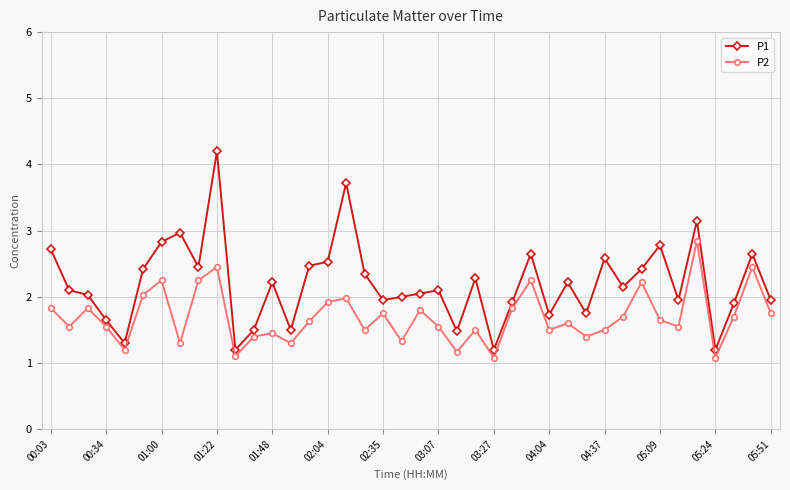

Which series has the largest range (max minus min)?

P1